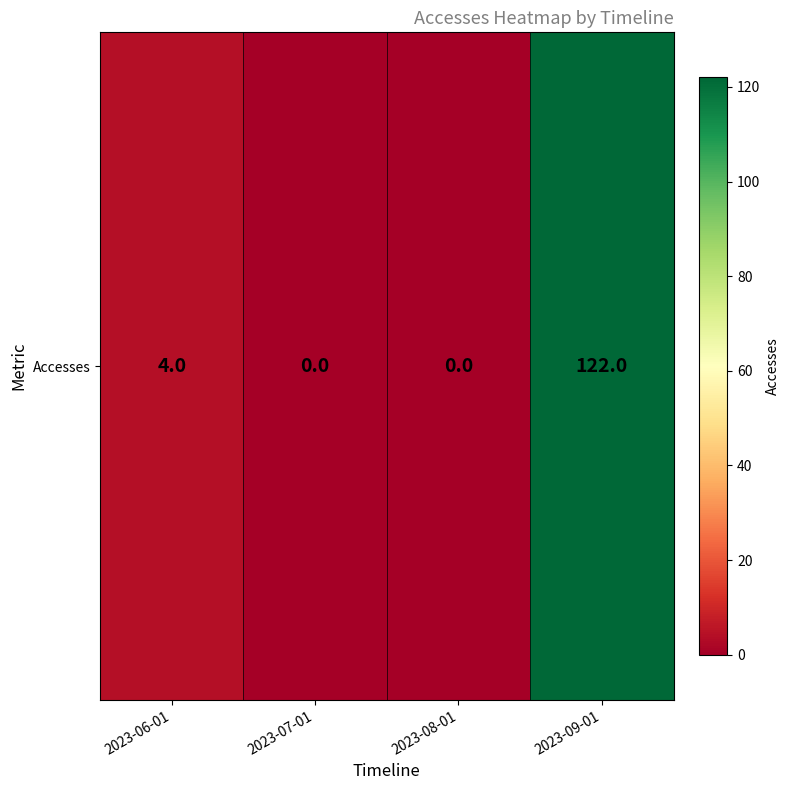

What is the difference between the maximum and minimum values?

122